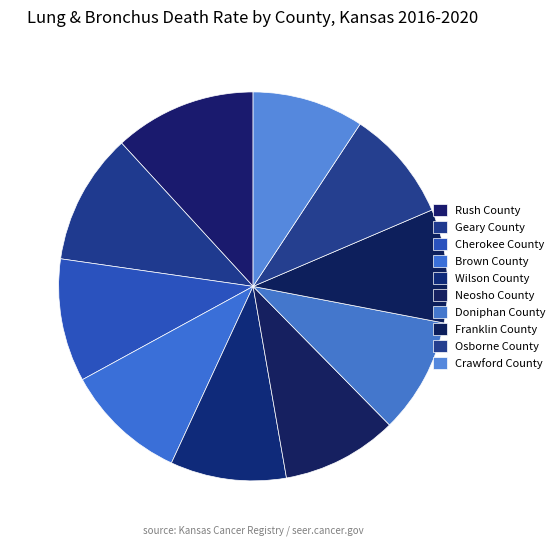

What is the smallest slice in the pie chart?

Crawford County